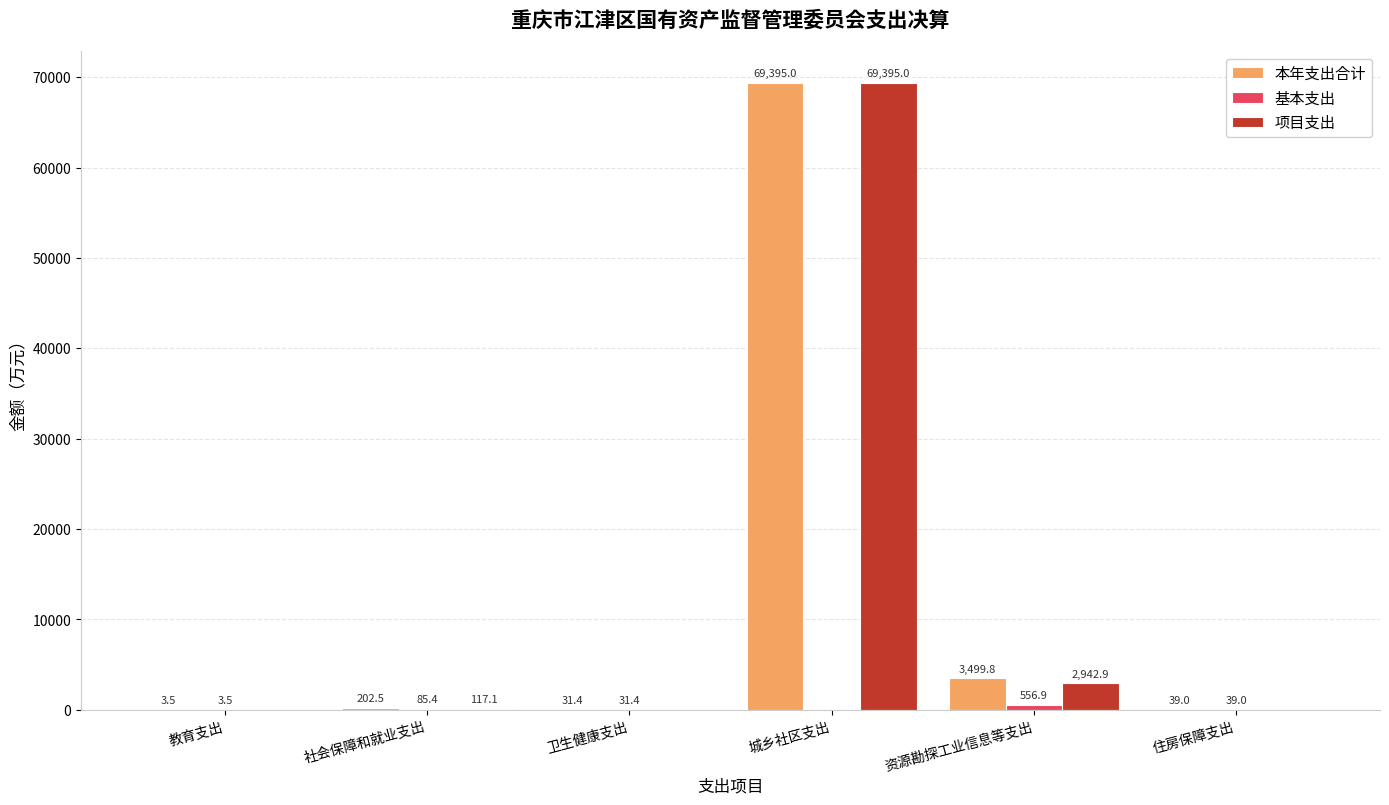

Is the value of 本年支出合计 at 卫生健康支出 greater than the value of 项目支出 at 卫生健康支出?

Yes